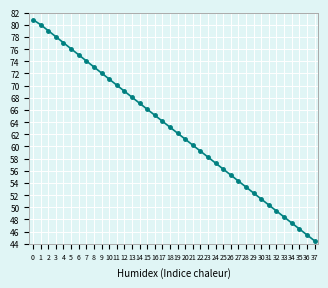

Rank the categories by value from highest to lowest.

0, 1, 2, 3, 4, 5, 6, 7, 8, 9, 10, 11, 12, 13, 14, 15, 16, 17, 18, 19, 20, 21, 22, 23, 24, 25, 26, 27, 28, 29, 30, 31, 32, 33, 34, 35, 36, 37